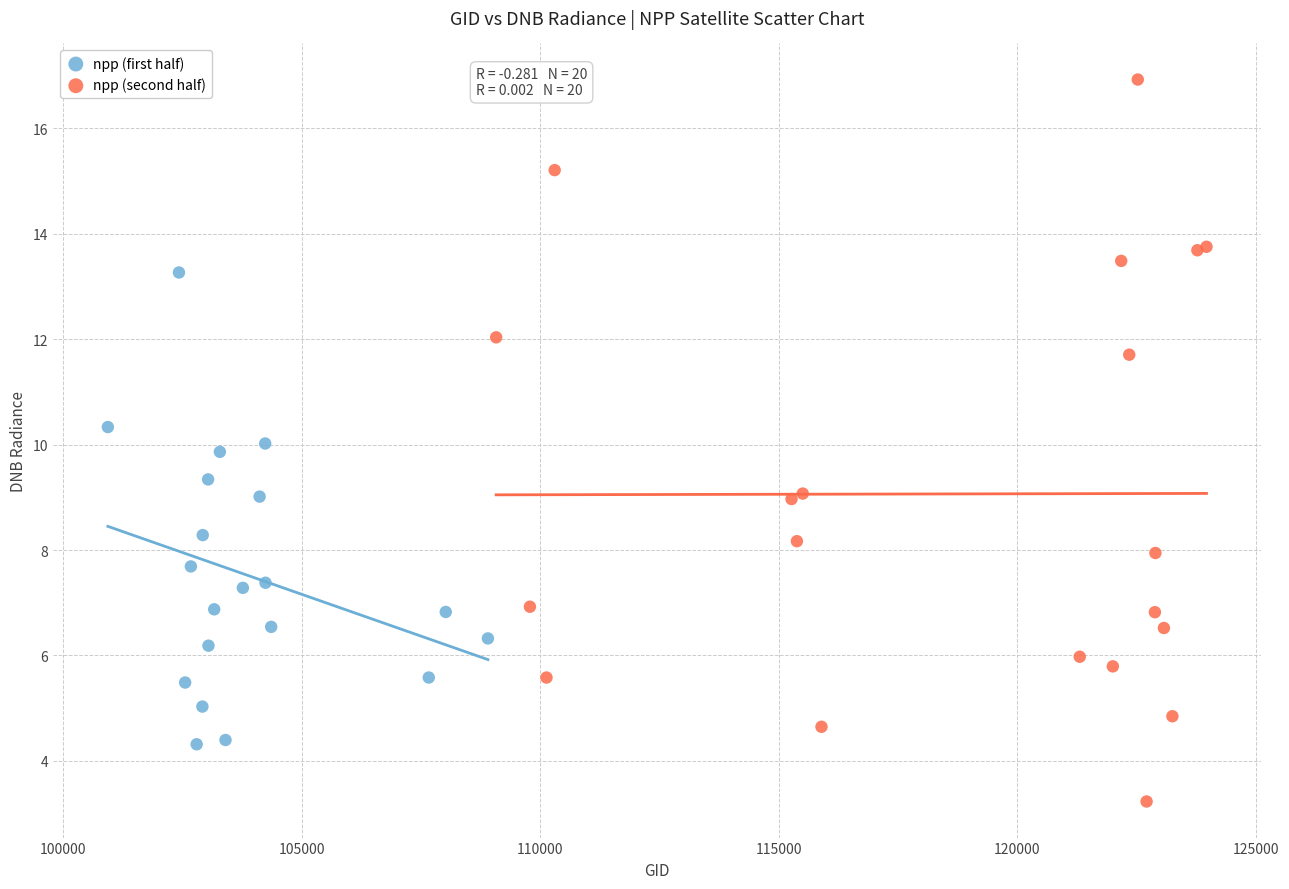

Which series has the widest spread of Y values?

npp (second half)